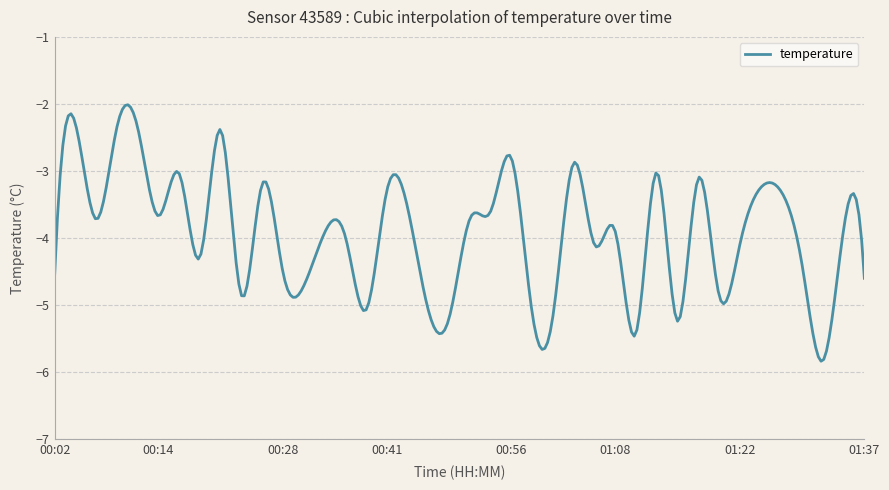

What is the minimum value shown in the chart?

-5.8